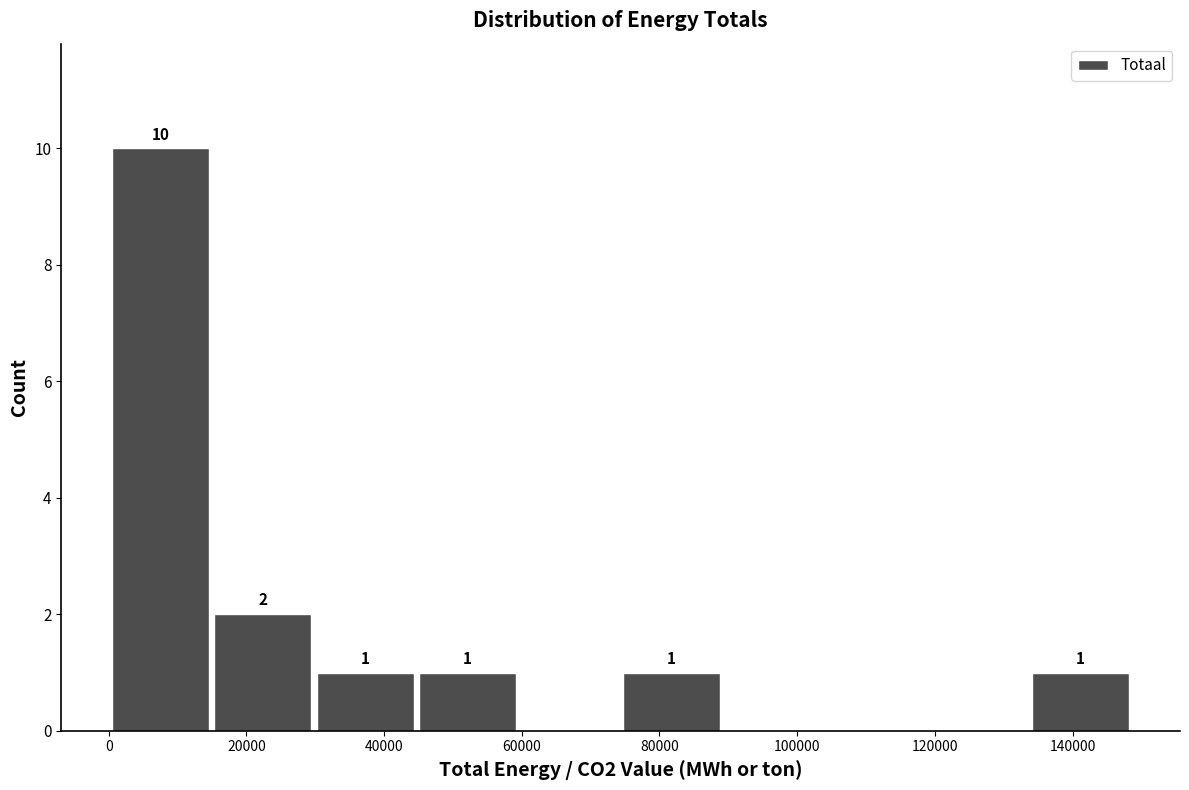

Which range on the x-axis has the tallest bar?

0 to 14000